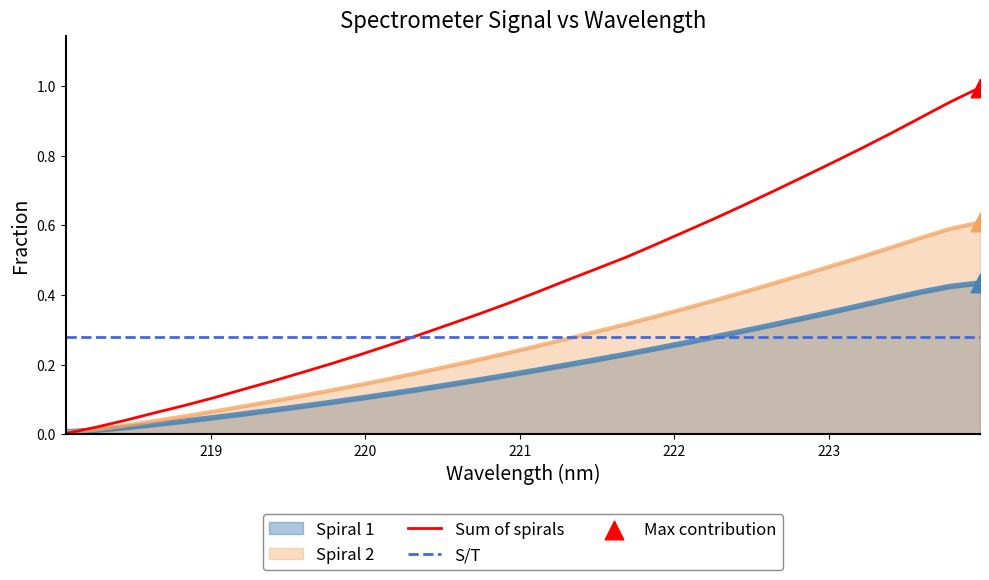

At how many categories does at least one series exceed 0?

32